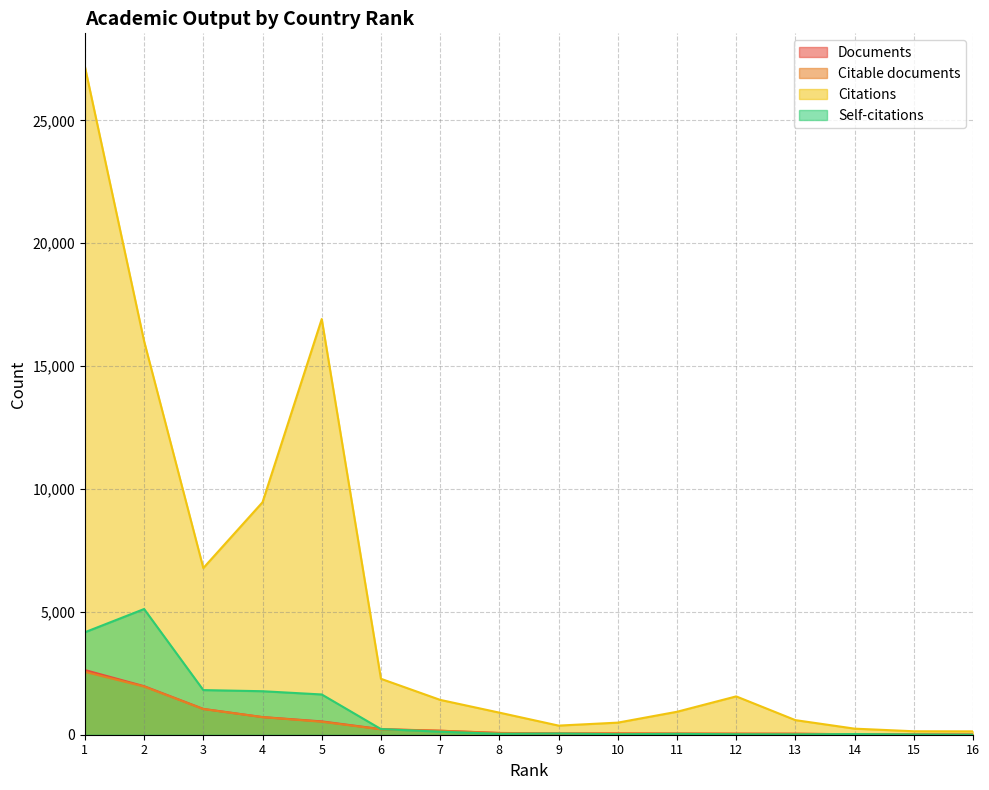

True or false: Citations and Self-citations cross at least once.

False